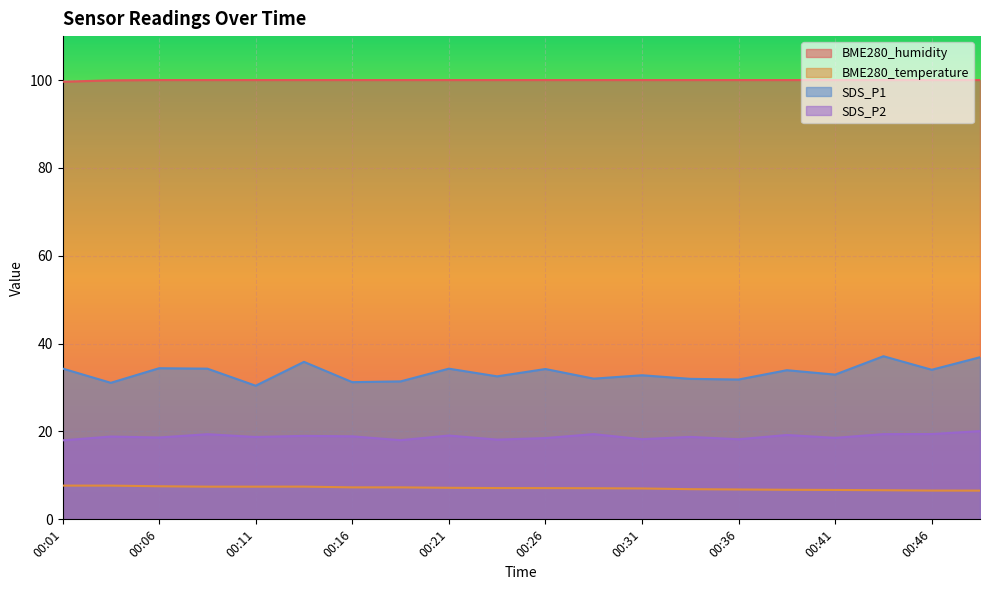

How many BME280_humidity values are between 100 and 101?

18